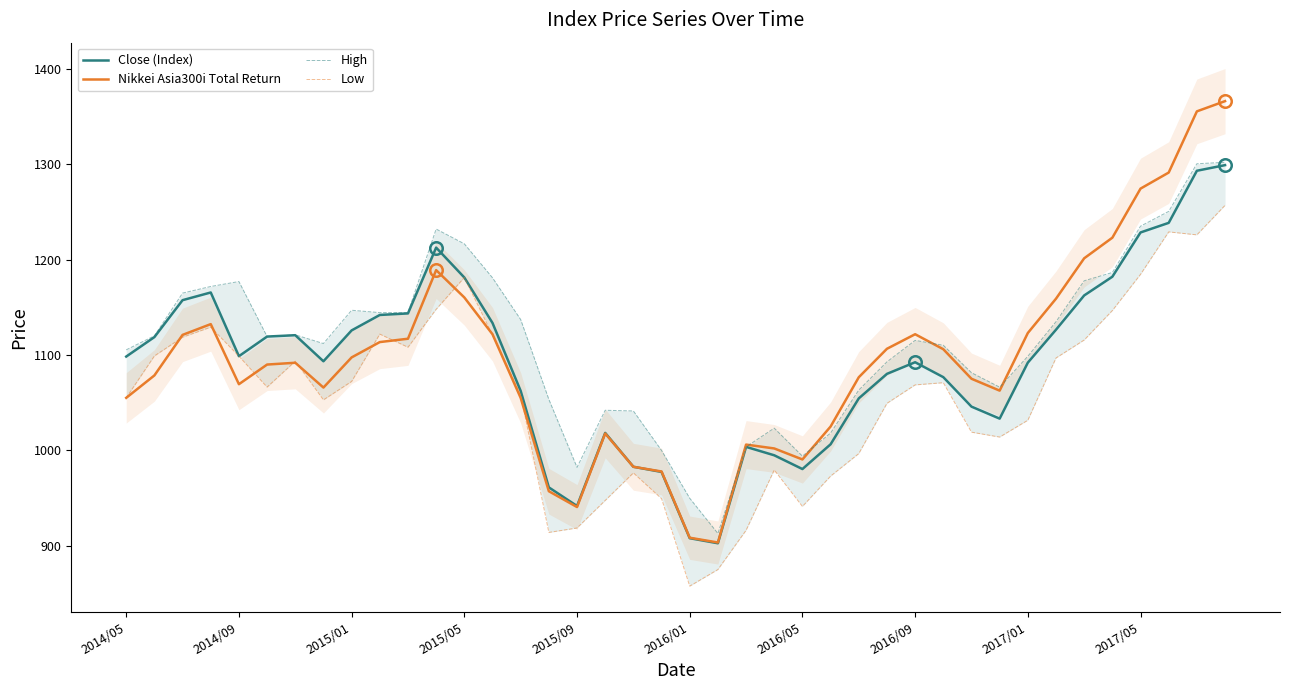

What is the maximum value shown in the chart?

1366.1